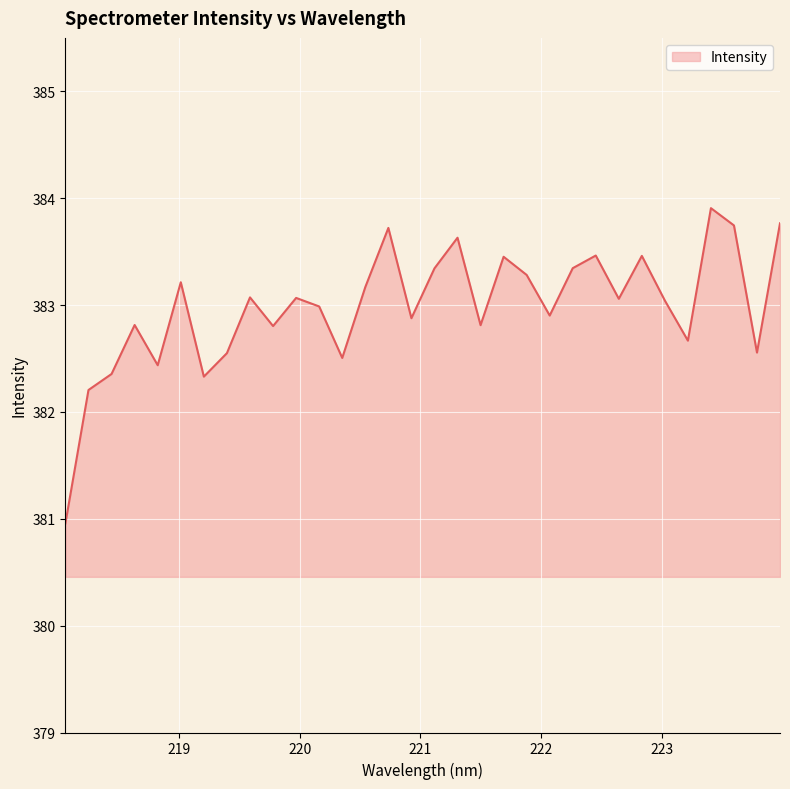

What is the maximum value shown in the chart?

383.9